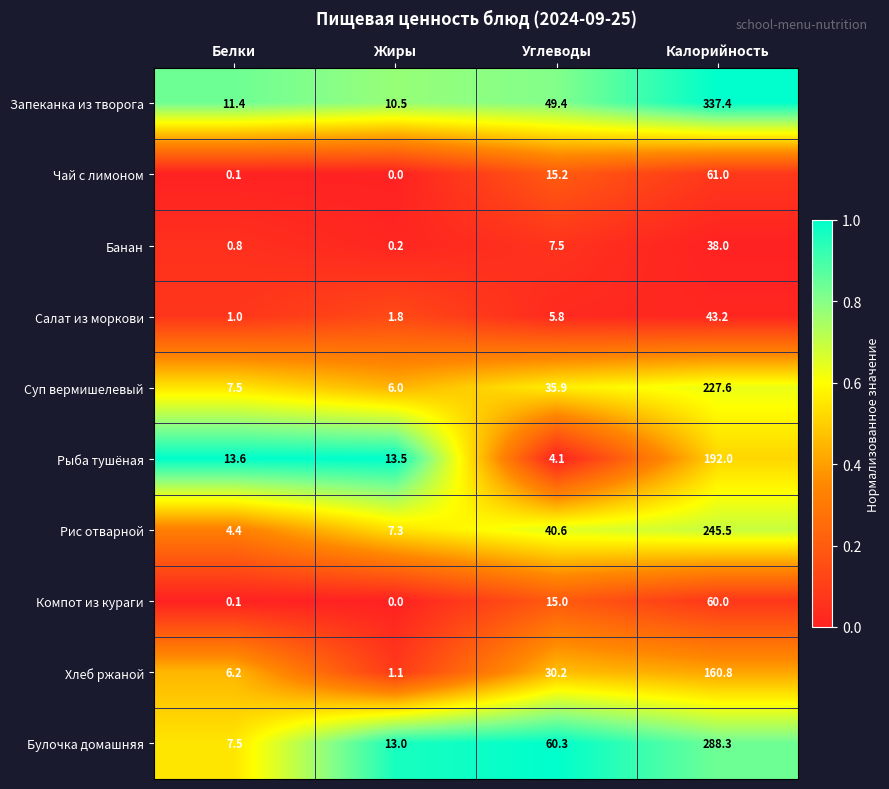

At which label does Салат из моркови first exceed 5?

Углеводы